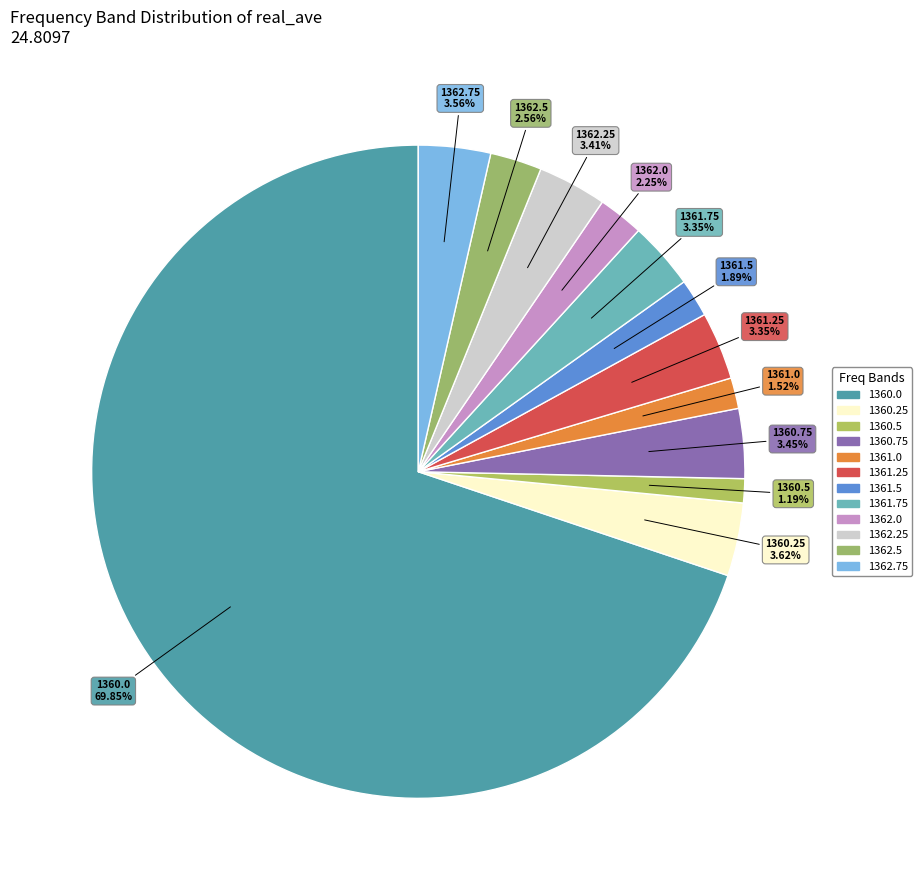

Which slice is the largest?

1360.0